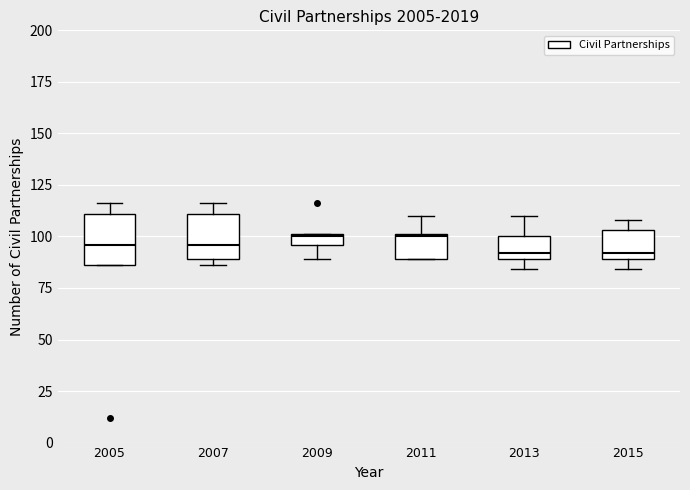

Where is the lower edge of the box at x = 2009 on the y-axis? The values are not printed on the chart, so give them approximately, as read against the axis.

95